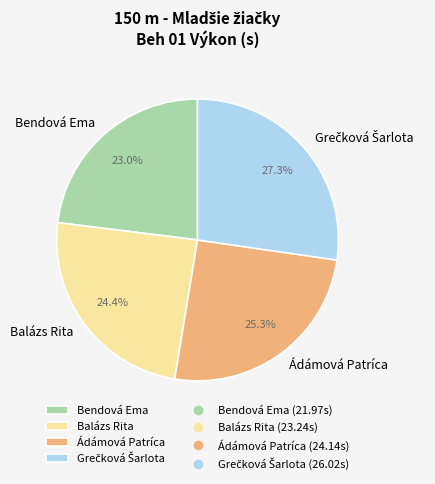

What is the smallest slice in the pie chart?

Bendová Ema